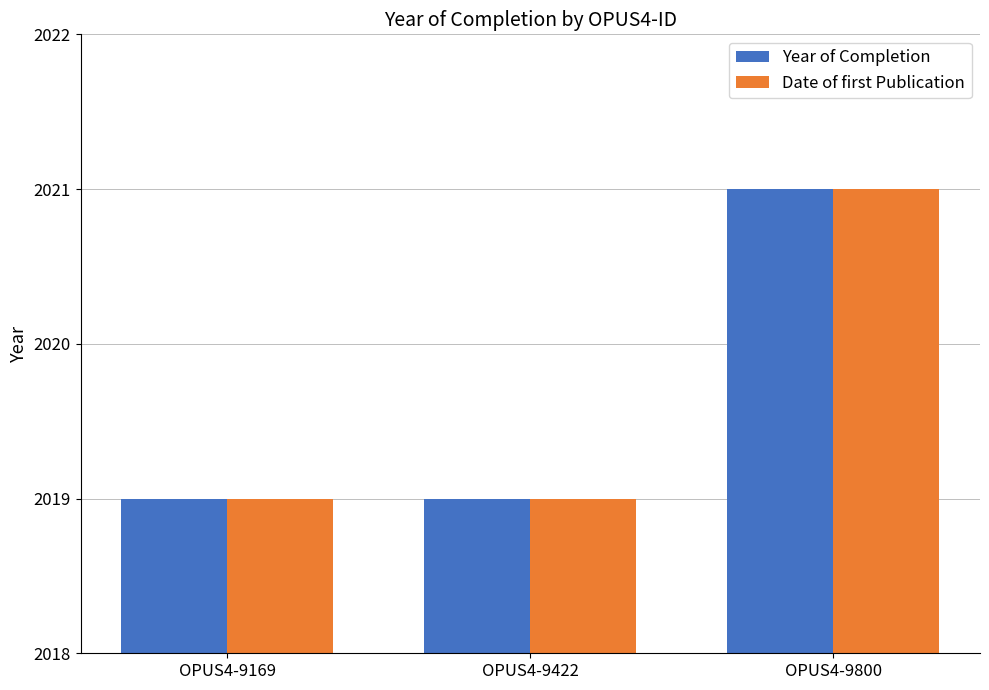

What is the minimum value for Year of Completion?

2019